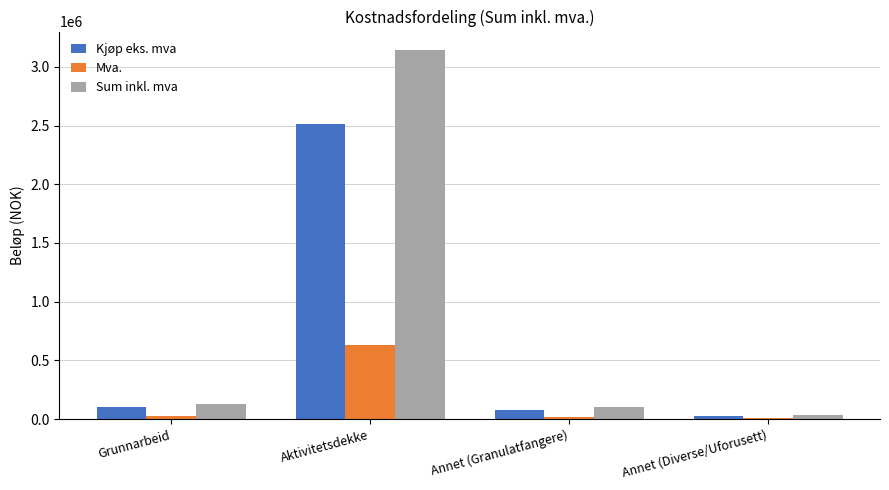

What is the sum of all Sum inkl. mva values?

3405350.7